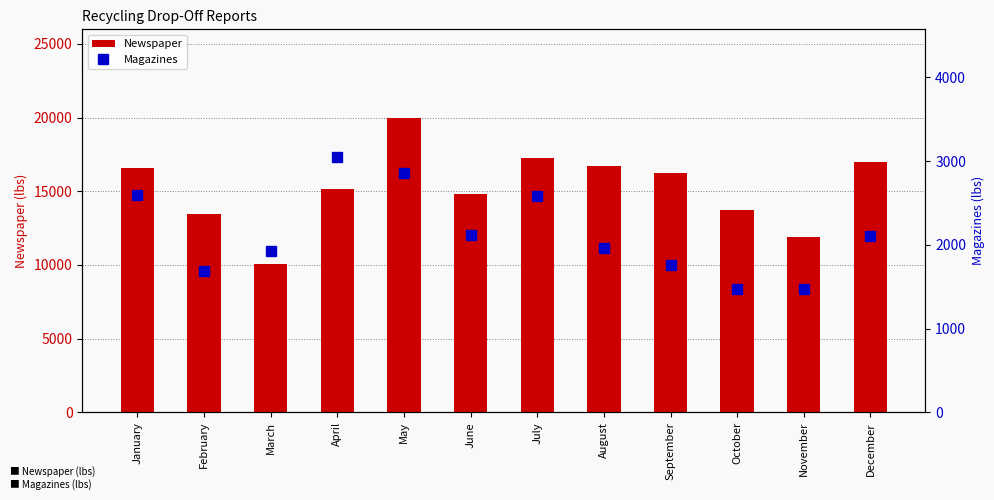

Which category has the highest value across all series?

May